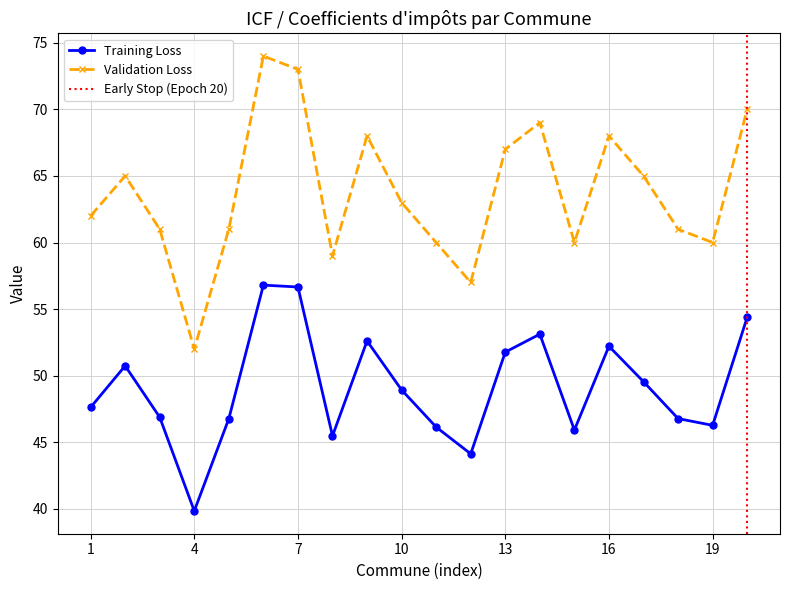

Is it true that Training Loss equals 48.9 at 10?

True